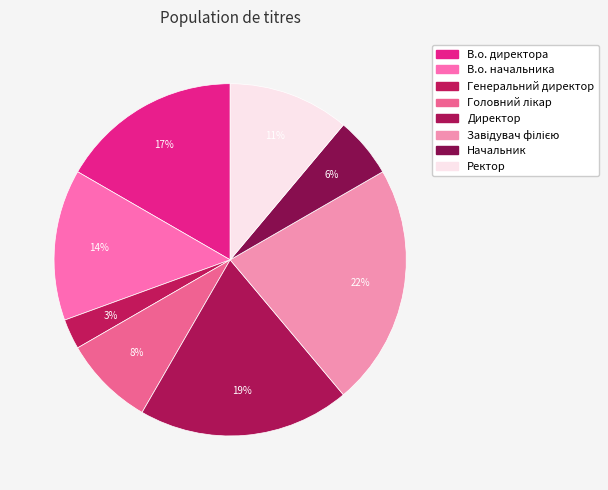

How many slices are in this pie chart?

8